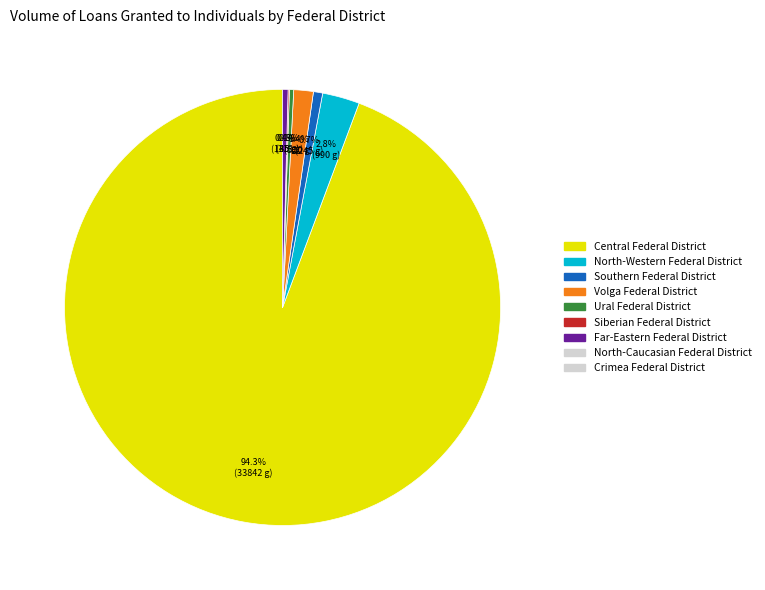

Is there any slice that represents more than half of the pie?

Yes